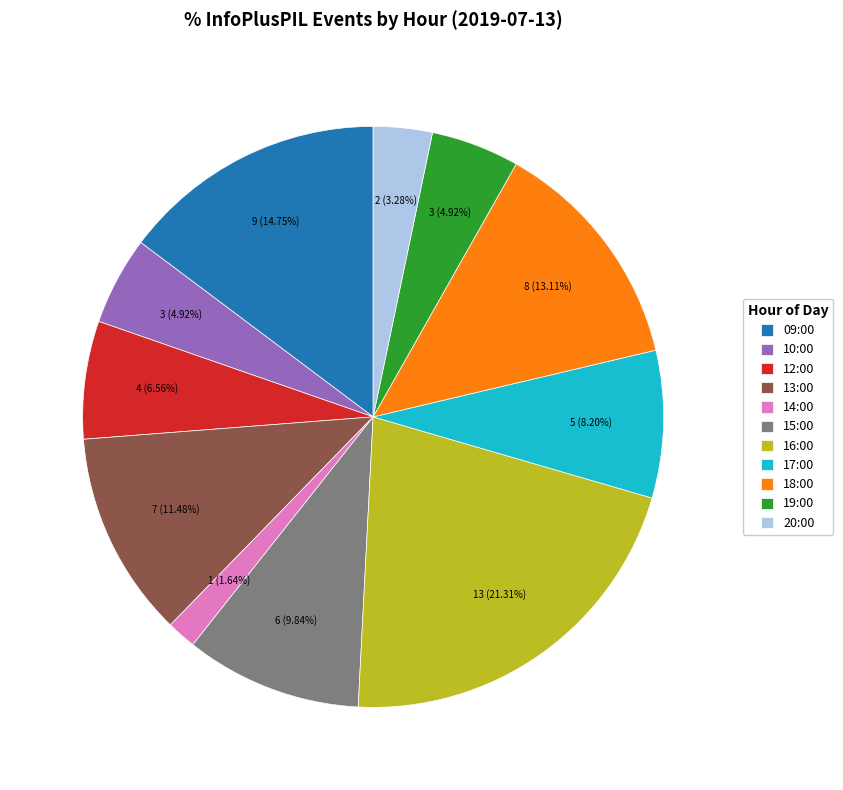

How many segments does this pie chart have?

11